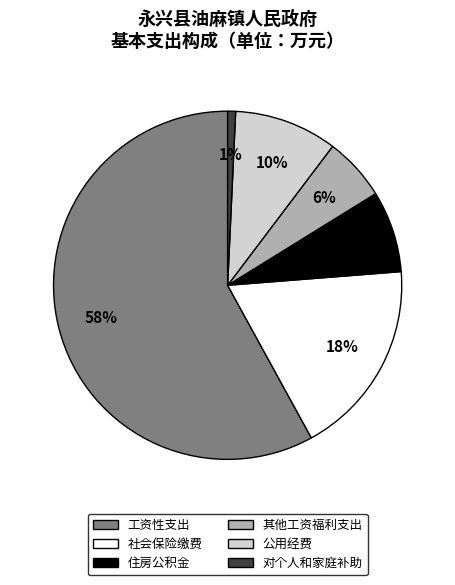

Combined, do 对个人和家庭补助 and 其他工资福利支出 account for over 50%?

No